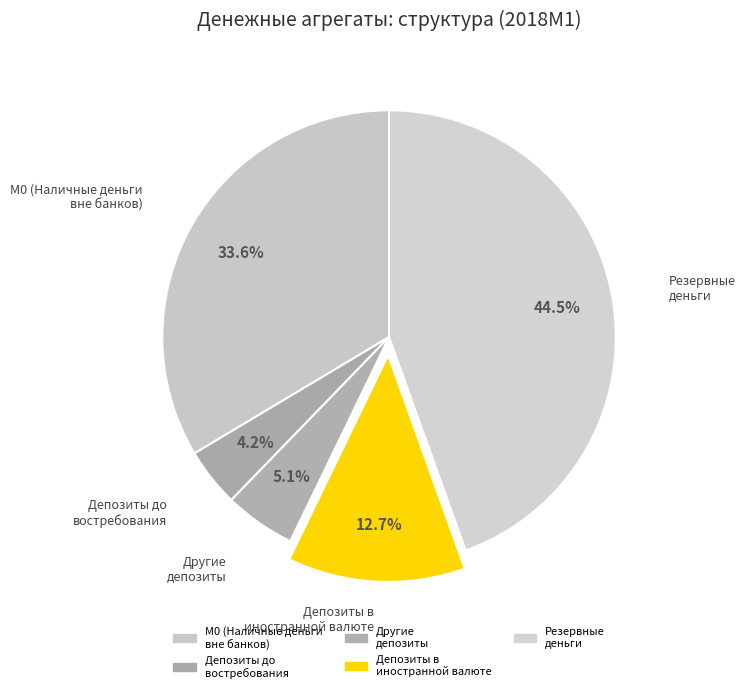

Which category has the smallest portion of the pie?

1 (Депозиты до востребования)